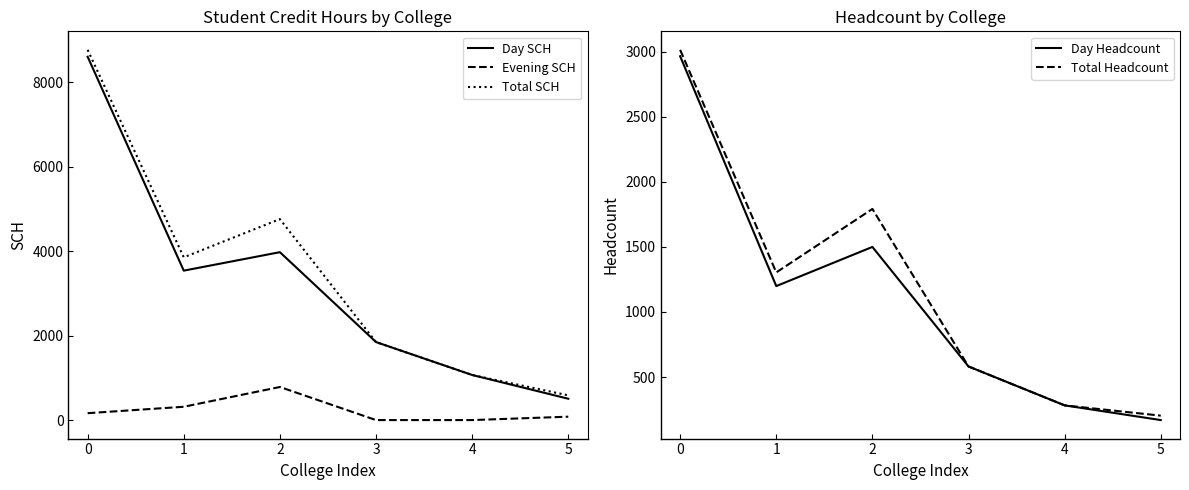

True or false: Total SCH has more than 2 points higher than both neighbors.

False